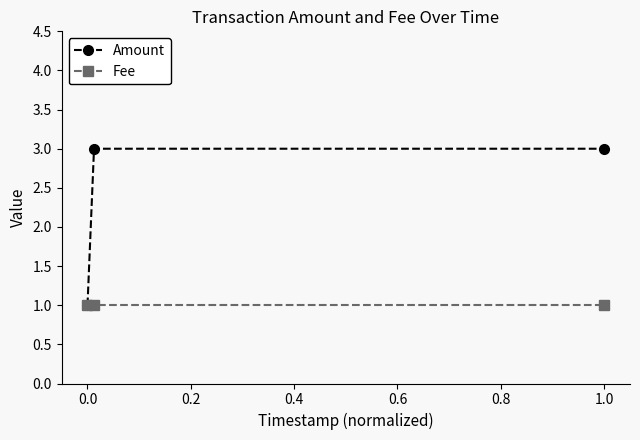

What is the lowest value of the Fee series?

1